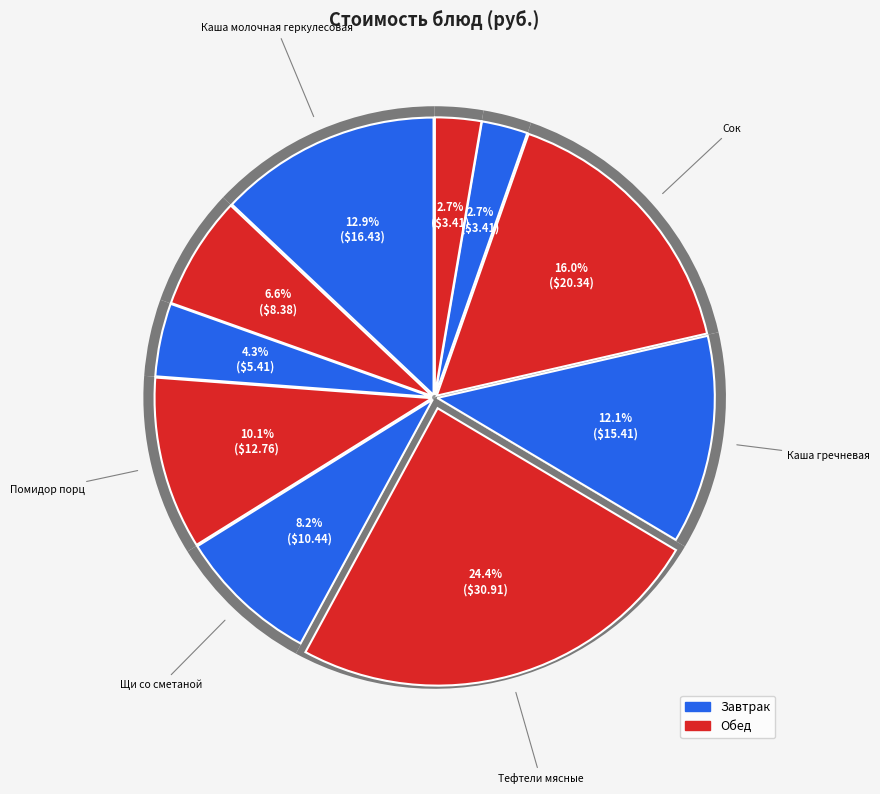

Rank the categories by value from highest to lowest.

Тефтели мясные, Сок, Каша молочная геркулесовая, Каша гречневая, Помидор порц, Щи со сметаной, Какао на молоке, Батон, Хлеб пшеничный, Хлеб ржаной